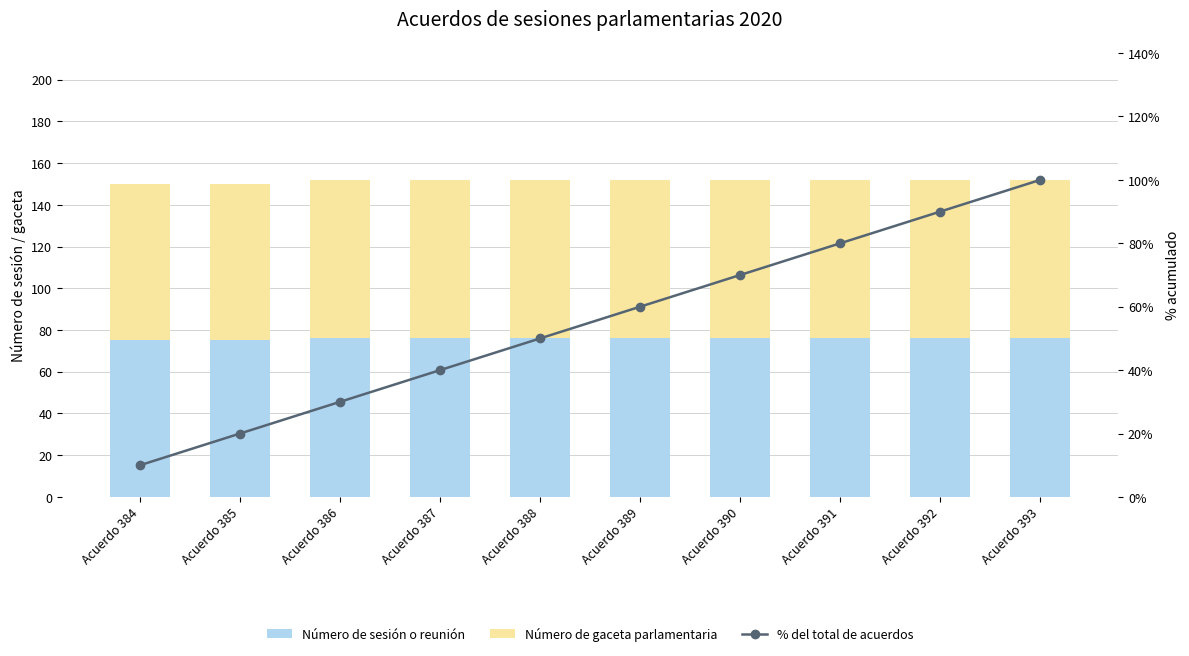

Does the chart contain any negative values?

No